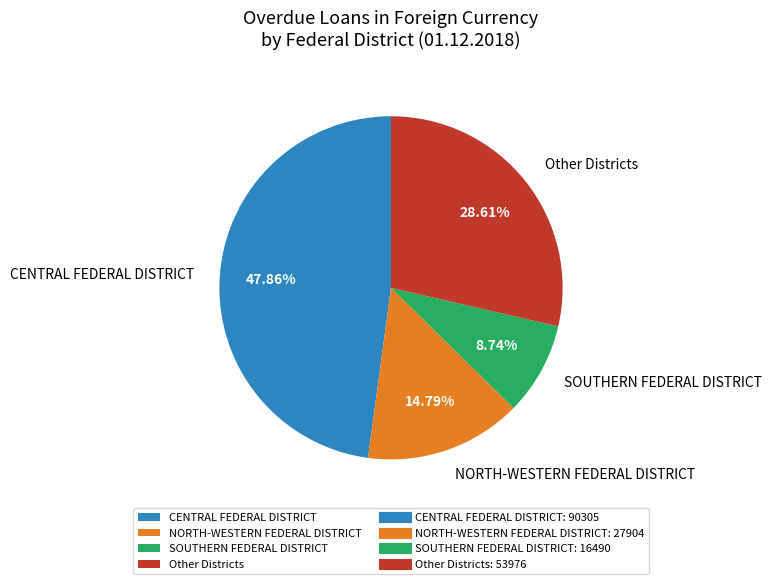

Which has a higher value, CENTRAL FEDERAL DISTRICT or Other Districts?

CENTRAL FEDERAL DISTRICT